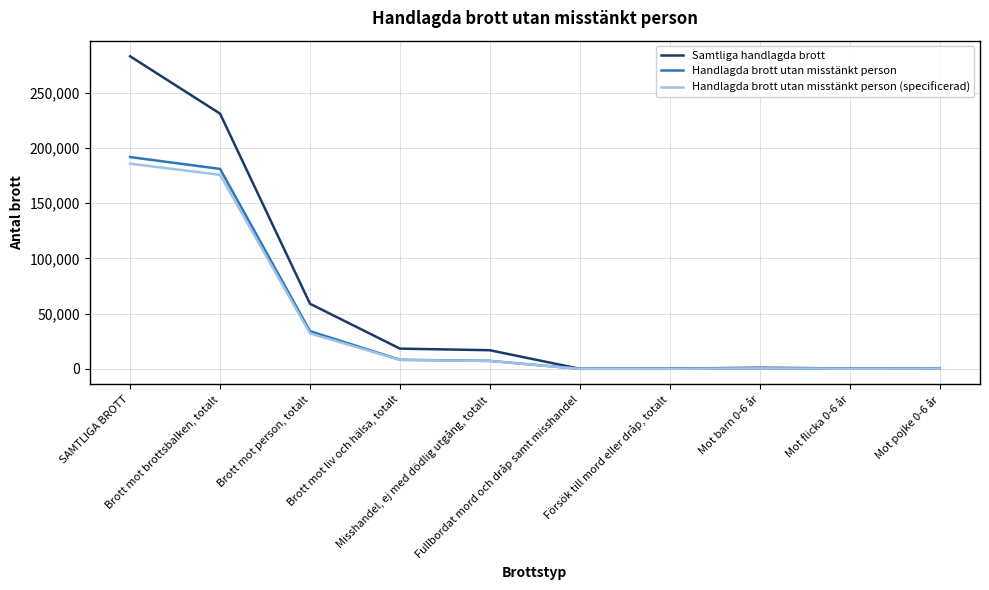

Which series has the largest range (max minus min)?

Samtliga handlagda brott